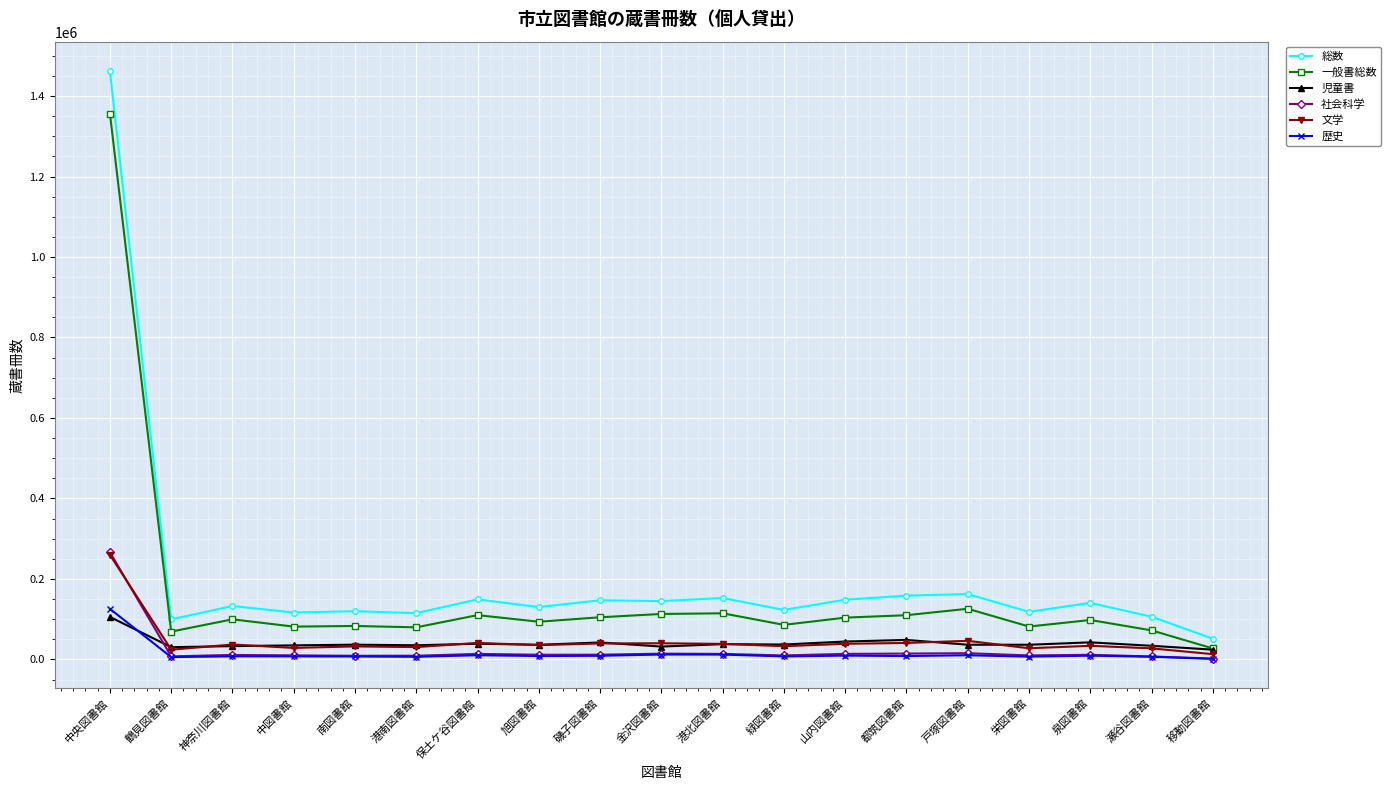

True or false: 児童書 has more than 0 interior local peaks.

True